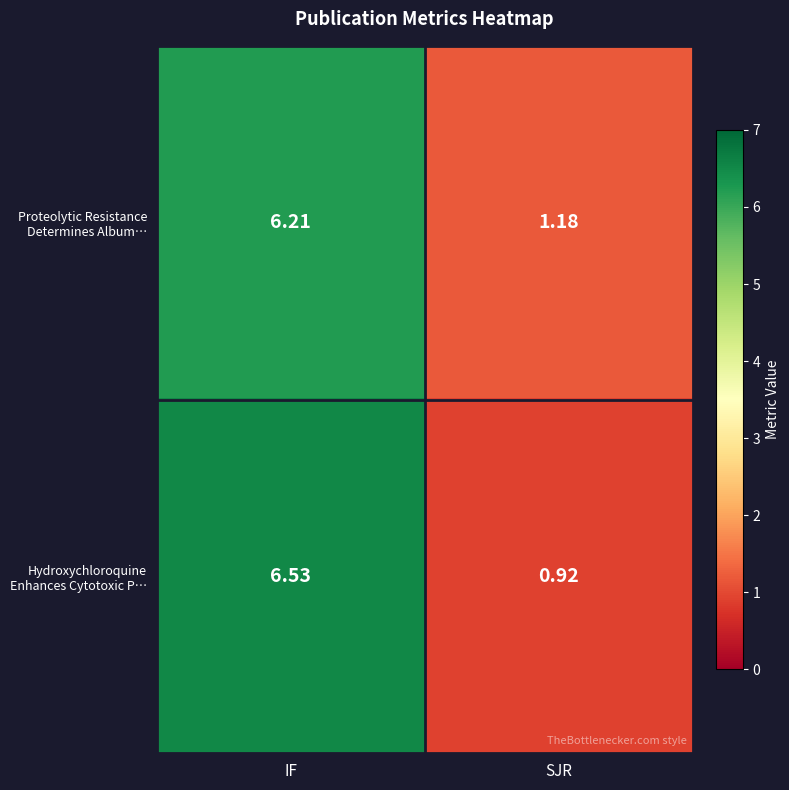

Which label corresponds to the smallest value in the chart?

SJR